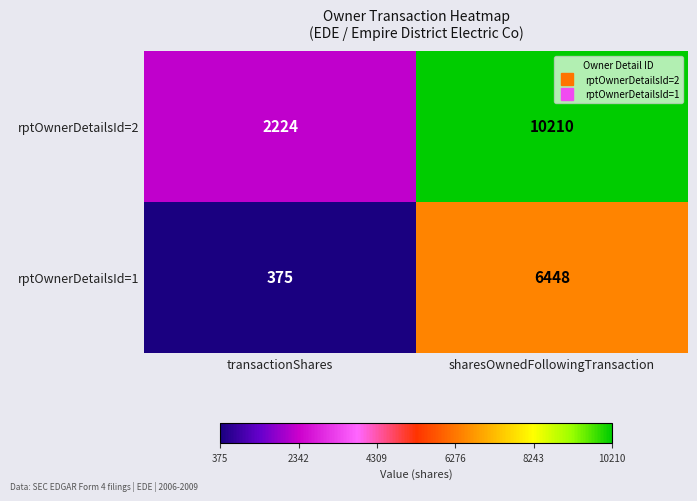

Which category has the highest value across all series?

sharesOwnedFollowingTransaction